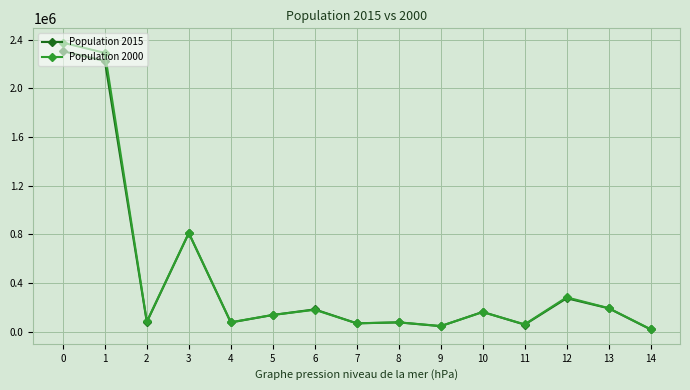

Which series changed the most between 7 and 13?

Population 2000